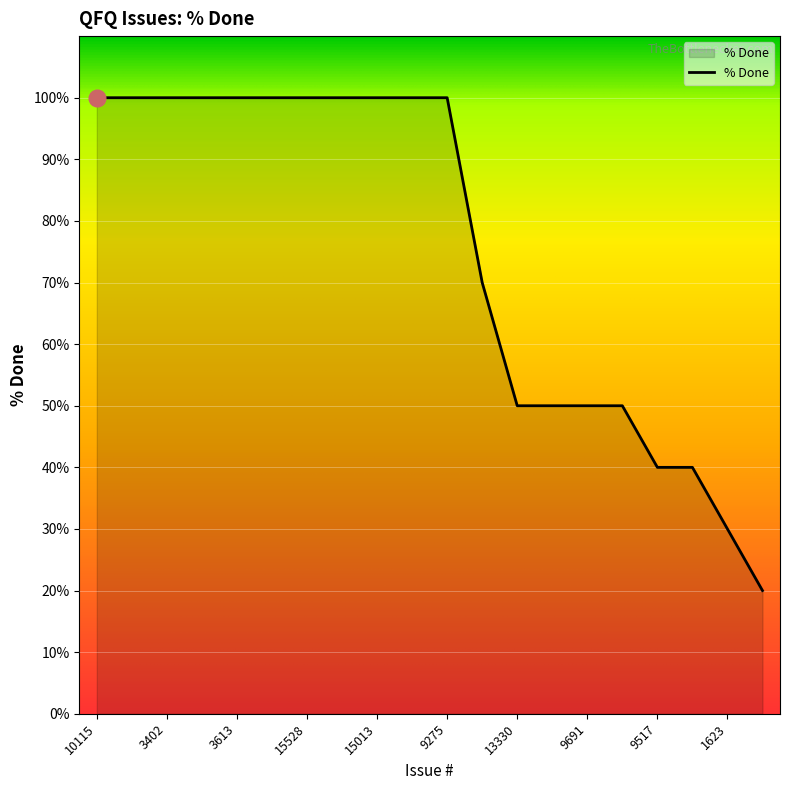

Count the values in the range 50 to 100.

16